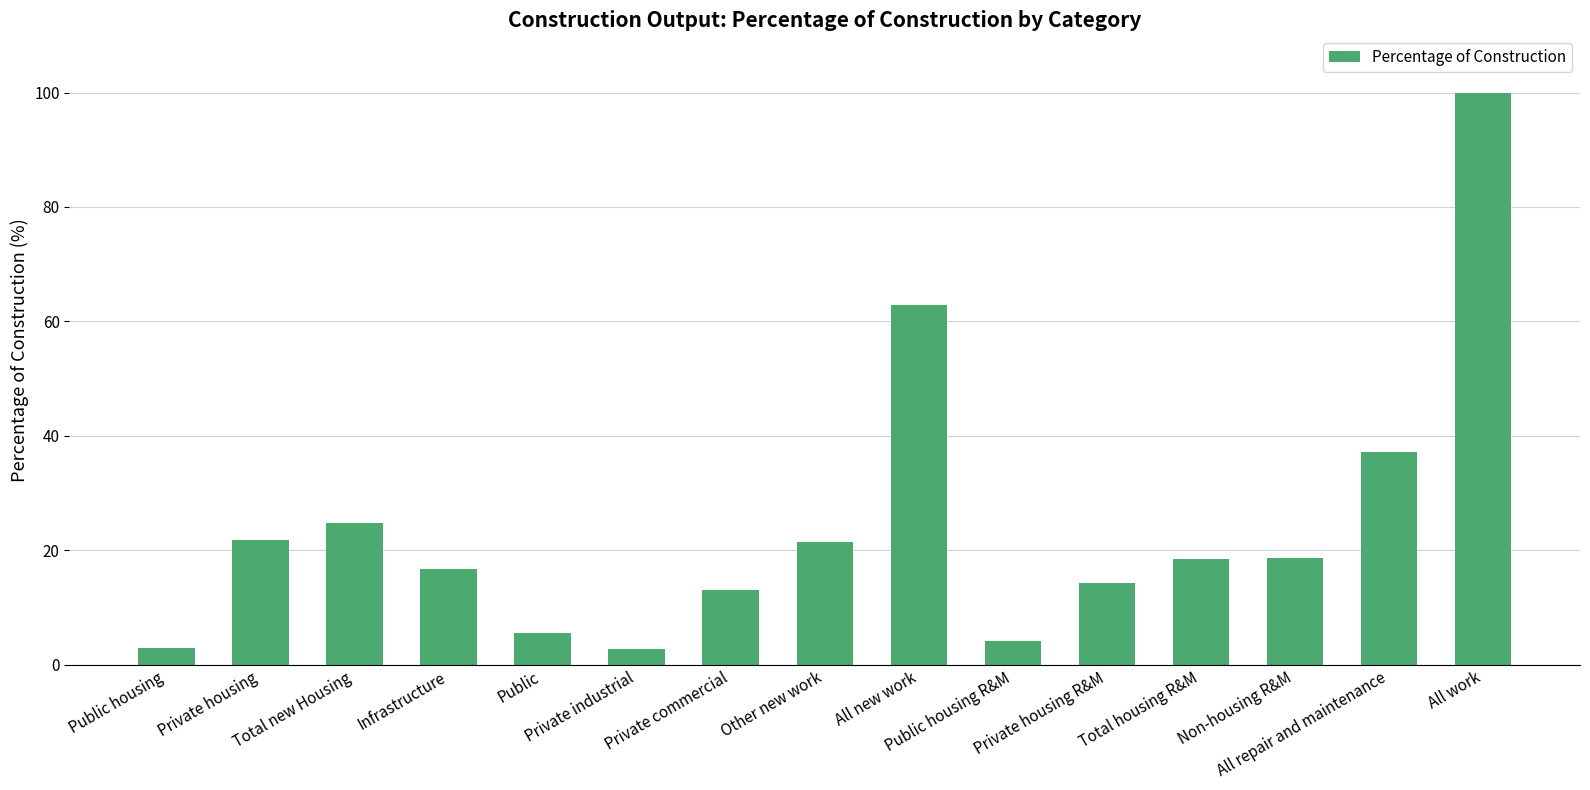

How many categories are shown in the chart?

15